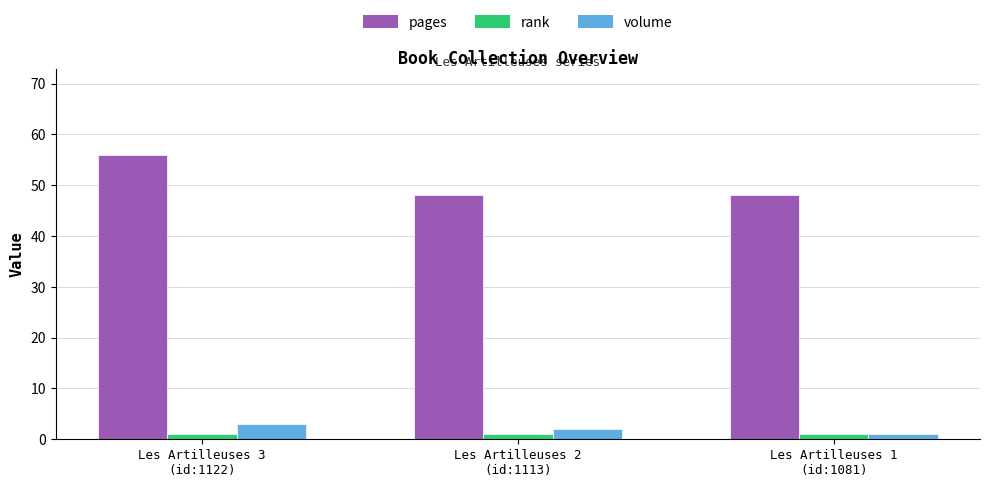

At which label does pages reach its peak?

Les Artilleuses 3
(id:1122)